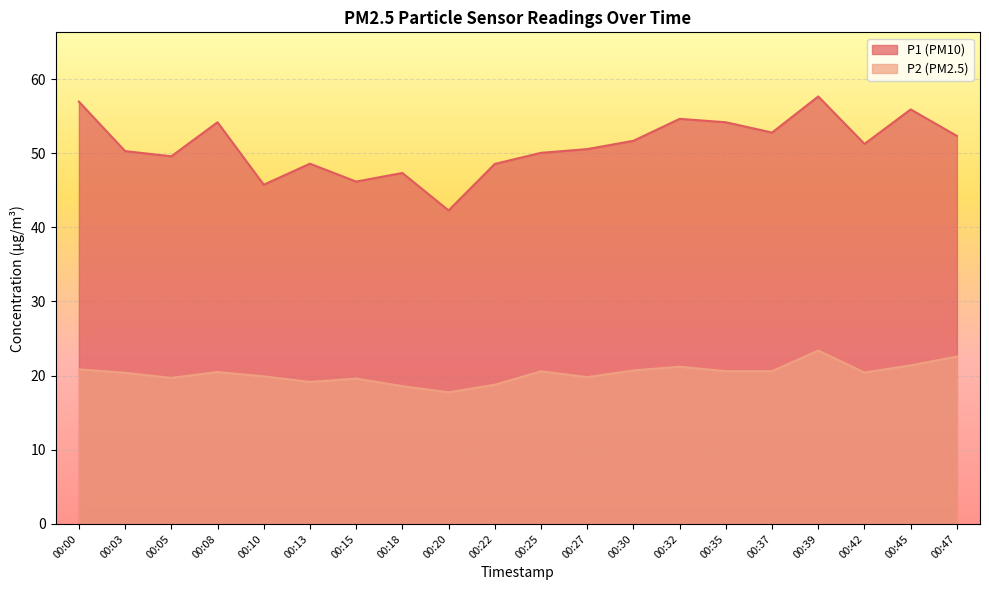

Reading left to right, list all the values displayed in this chart.

P1: 57.0	50.3	49.6	54.2	45.8	48.6	46.2	47.3	42.3	48.5	50.0	50.5	51.7	54.6	54.2	52.8	57.6	51.2	55.9	52.3
P2: 20.9	20.4	19.7	20.5	19.9	19.1	19.6	18.6	17.8	18.8	20.6	19.8	20.7	21.2	20.6	20.6	23.4	20.4	21.4	22.6